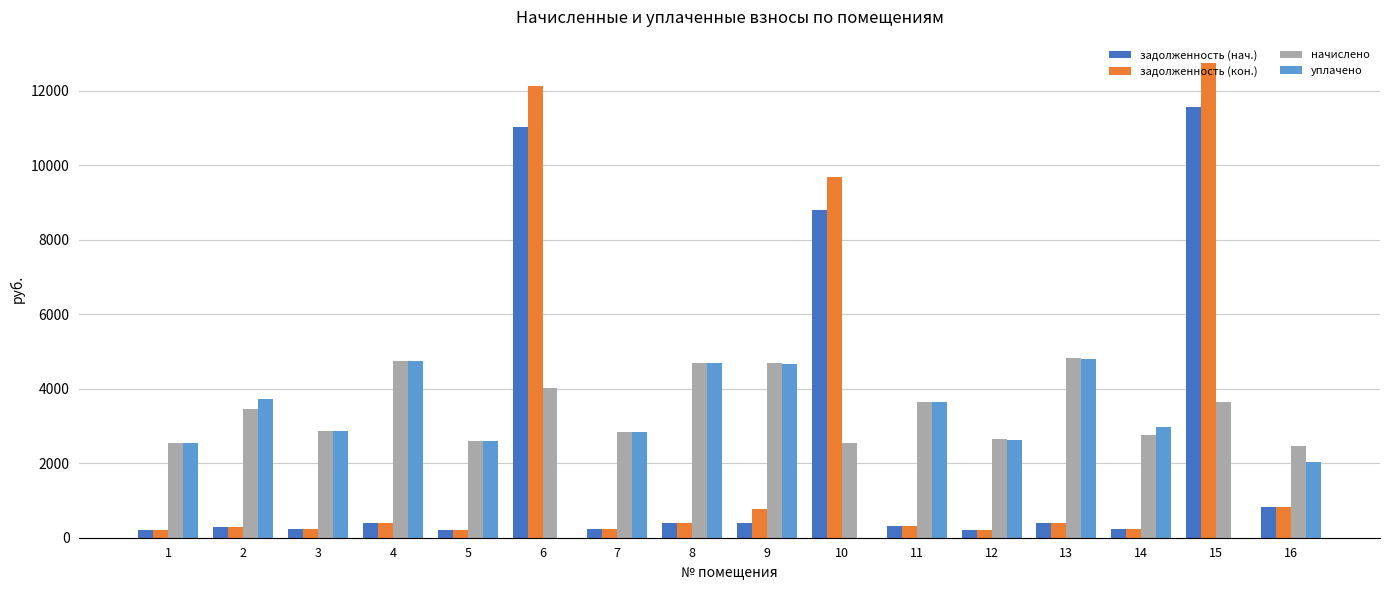

The value of уплачено at 1 is 1573.9. True or false?

False